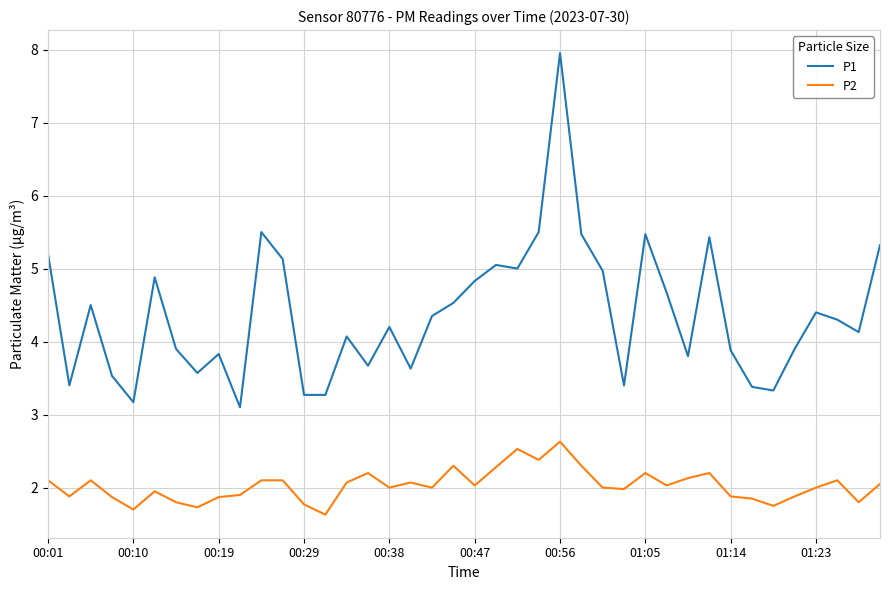

Which series has the widest spread of values?

P1